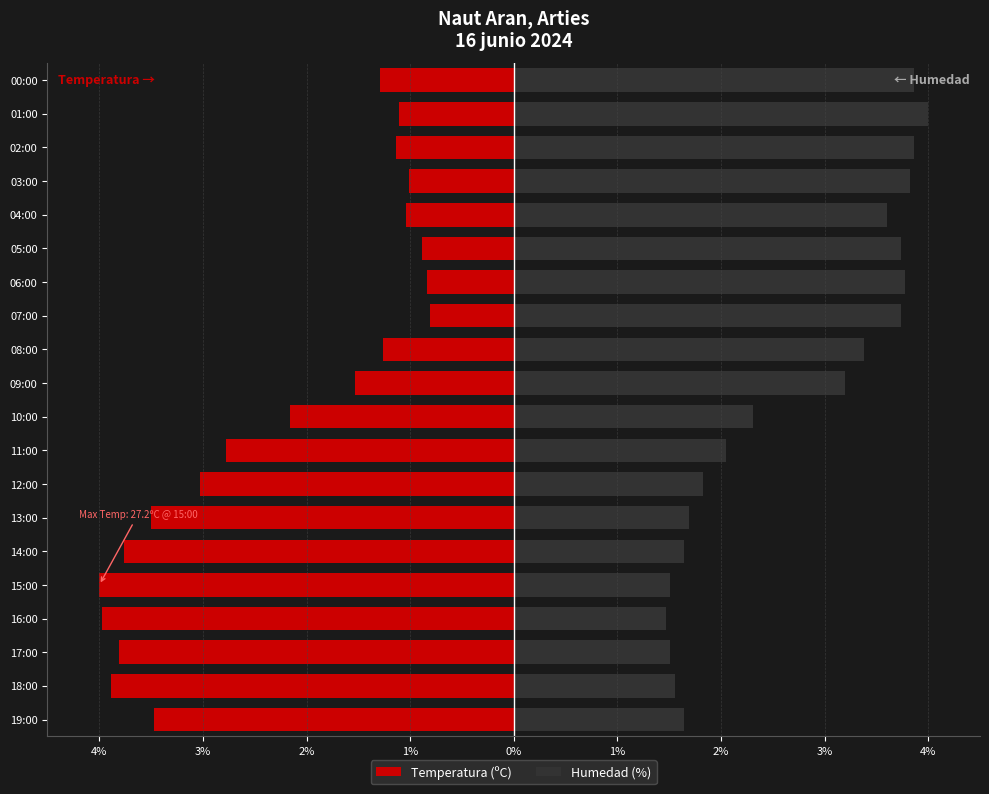

At how many categories does at least one series exceed 1?

20